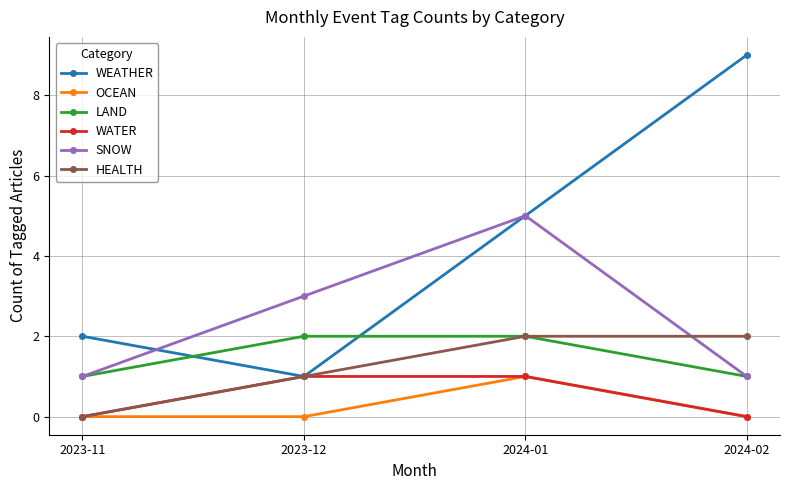

True or false: WATER has a value of 0 at 2024-02.

True